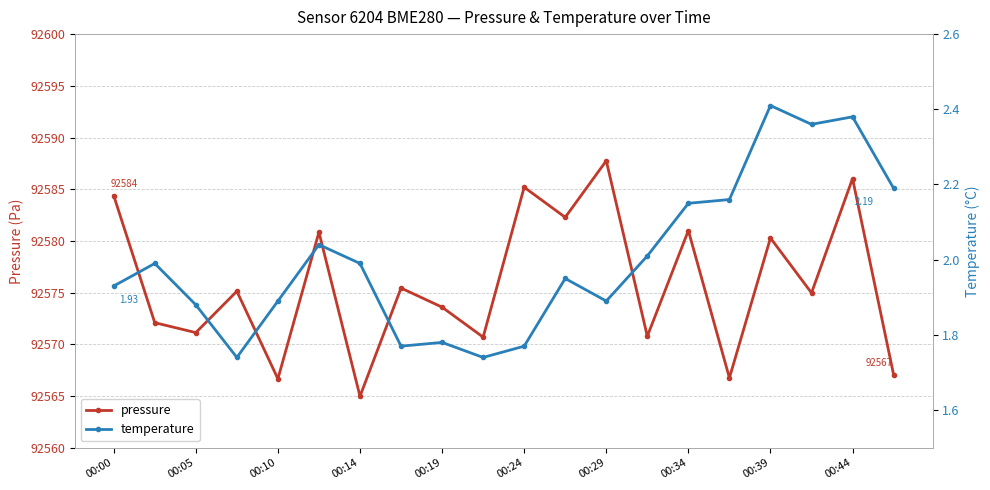

The pressure series shows 24477.2 at 00:10. True or false?

False